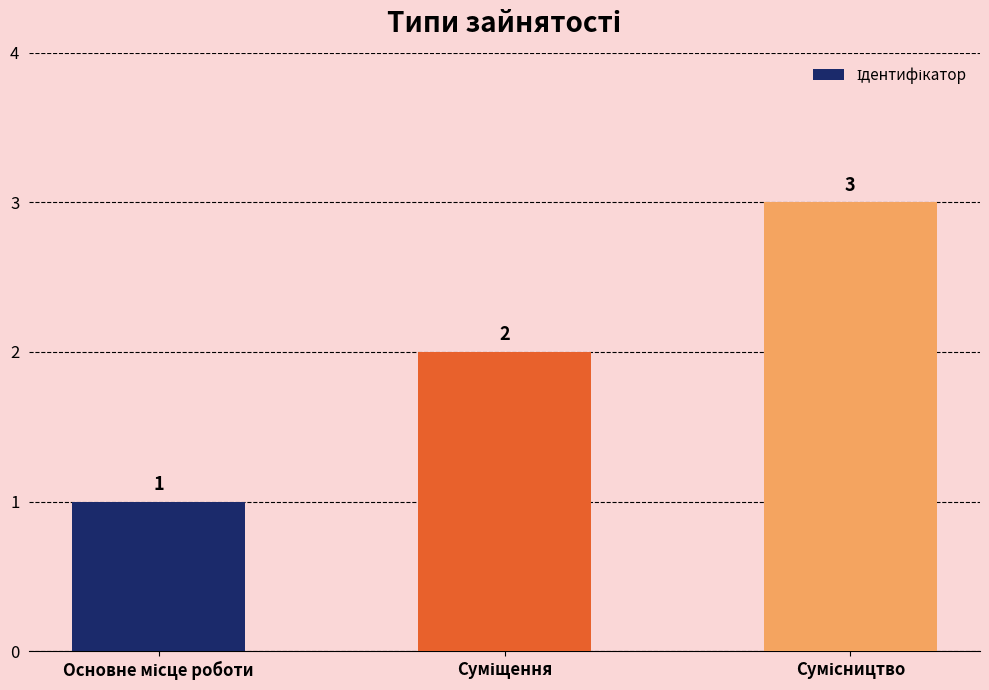

Count the values in the range 1 to 3.

3